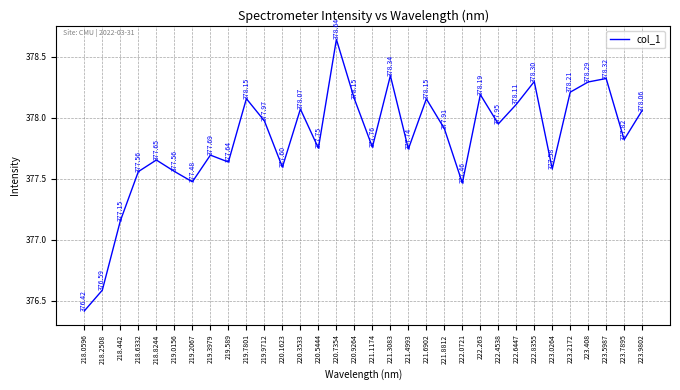

What is the difference between the maximum and minimum values?

2.2